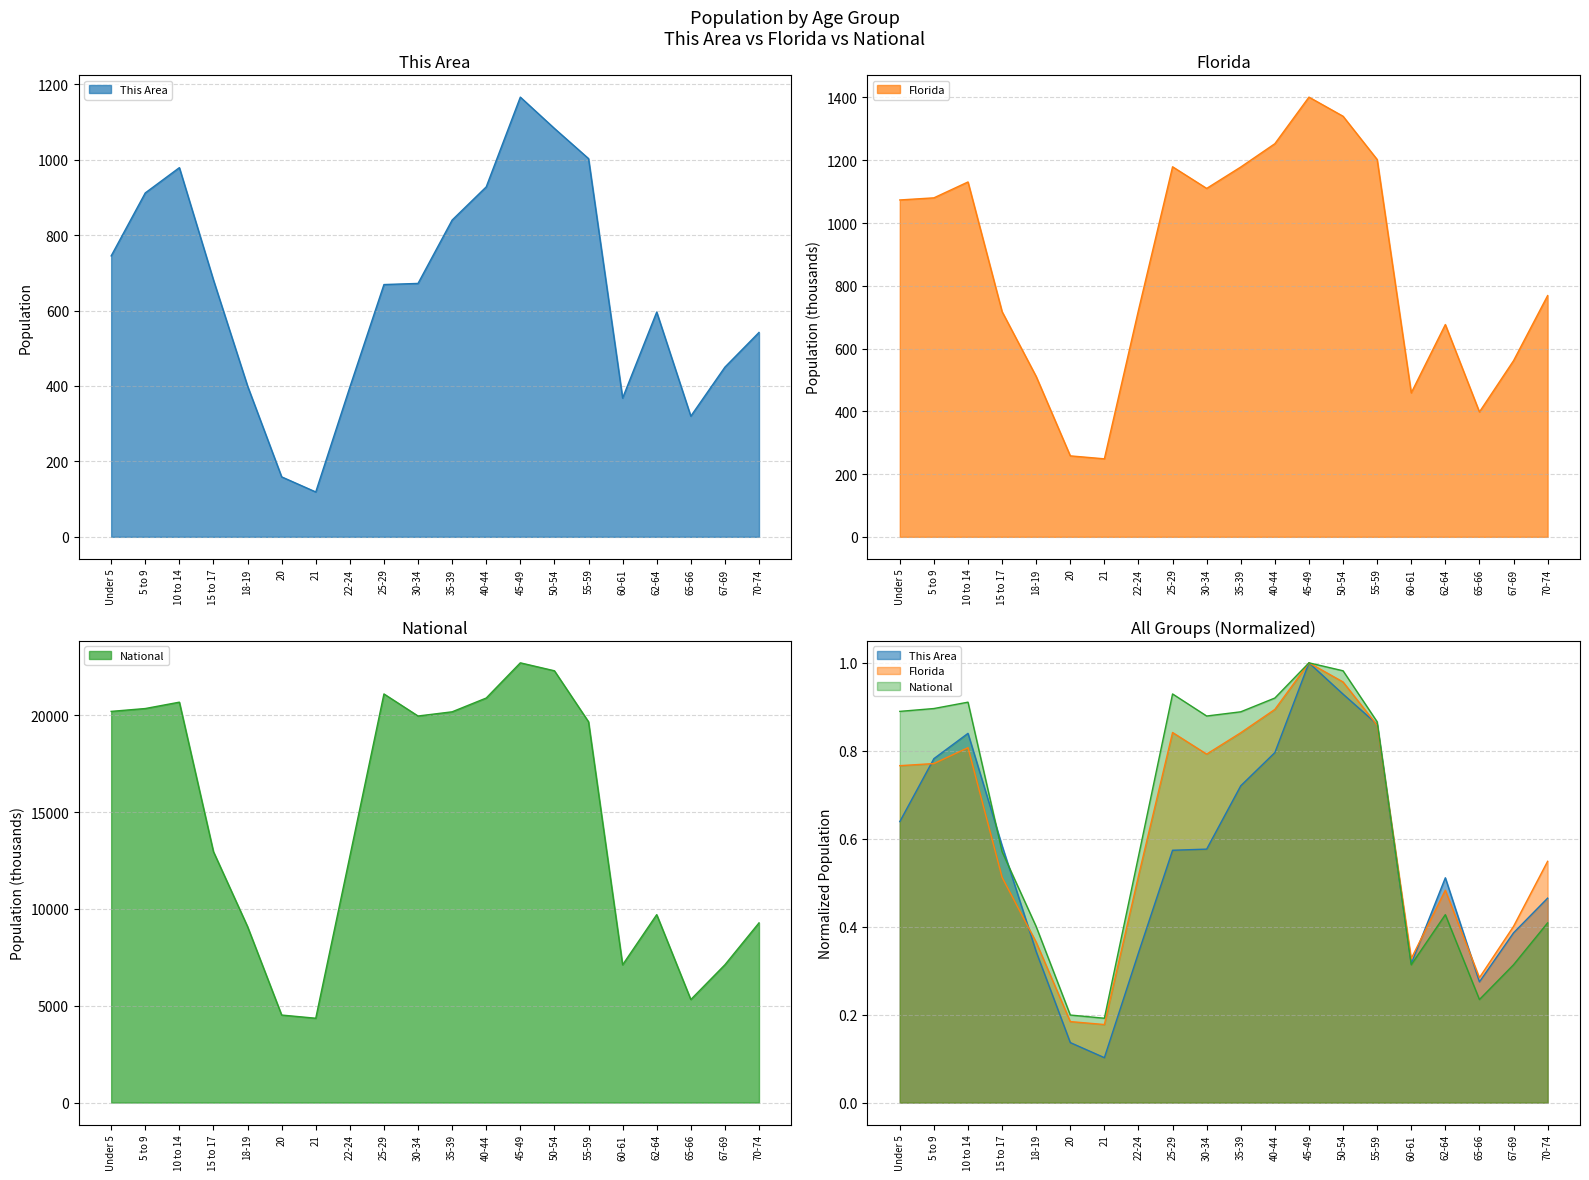

True or false: This Area and Florida cross at least once.

False